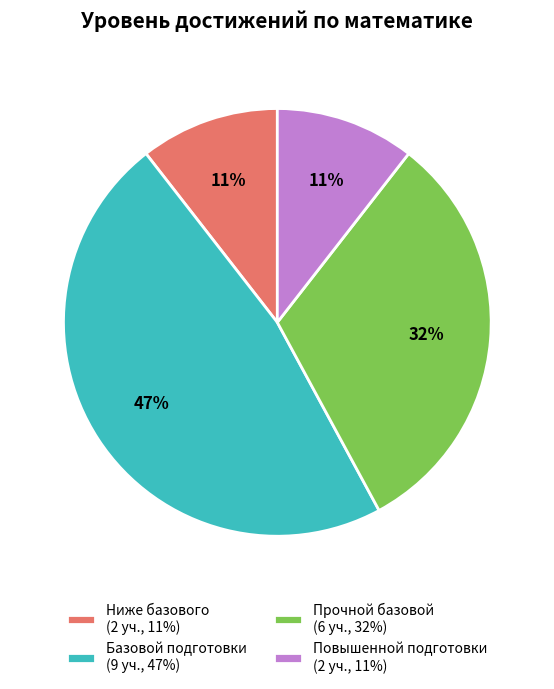

Between Прочной базовой (6 уч., 32%) and Базовой подготовки (9 уч., 47%), which is larger?

Базовой подготовки (9 уч., 47%)